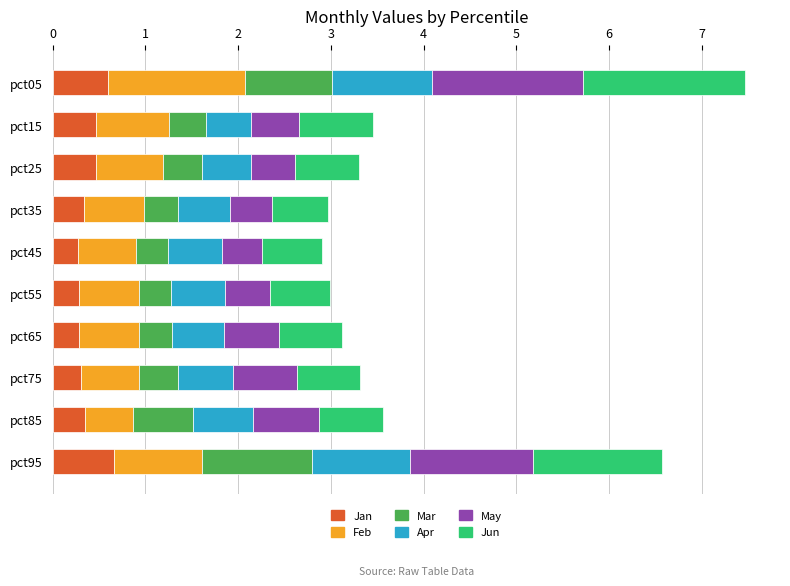

What is the average value of the Jan series?

0.4